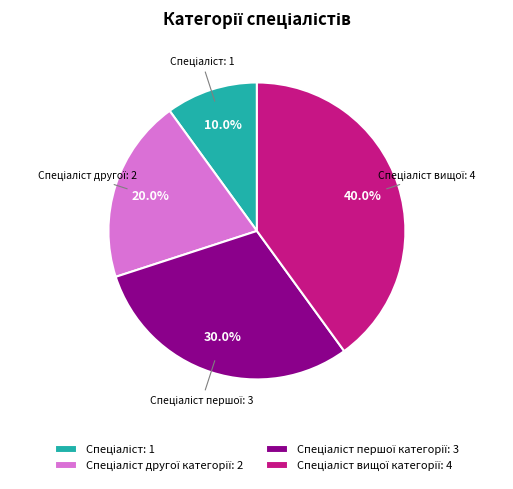

Is there a majority slice in this chart?

No